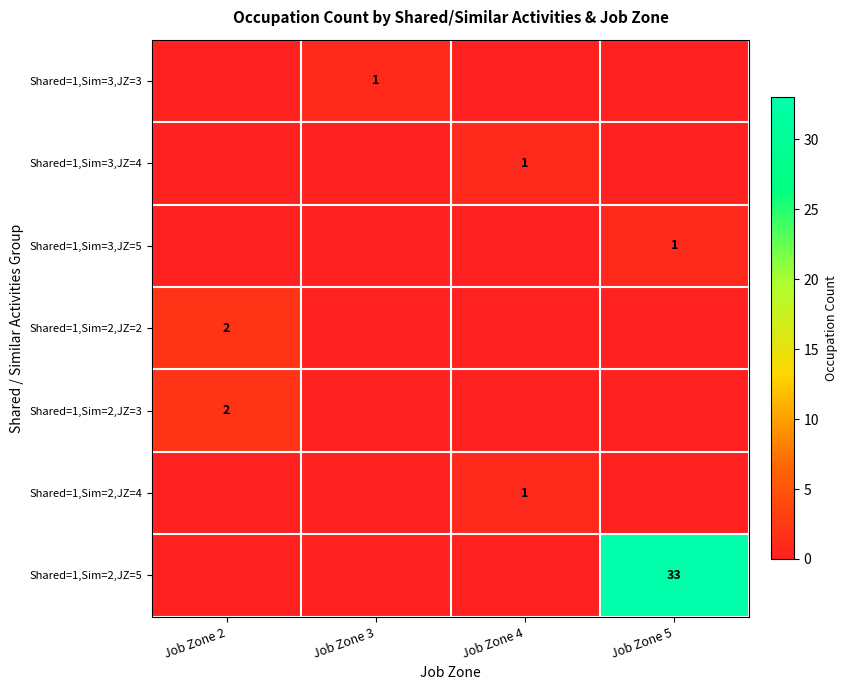

Is it true that Shared=1,Sim=2,JZ=2 equals 1 at Job Zone 2?

False